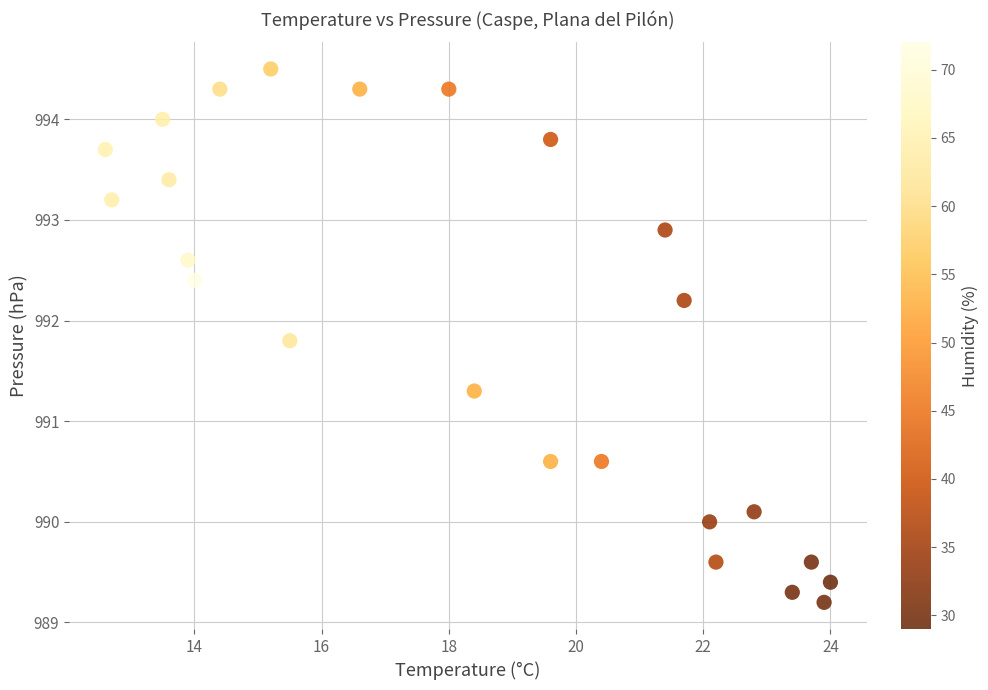

What is the range of X values (max minus min)?

11.4